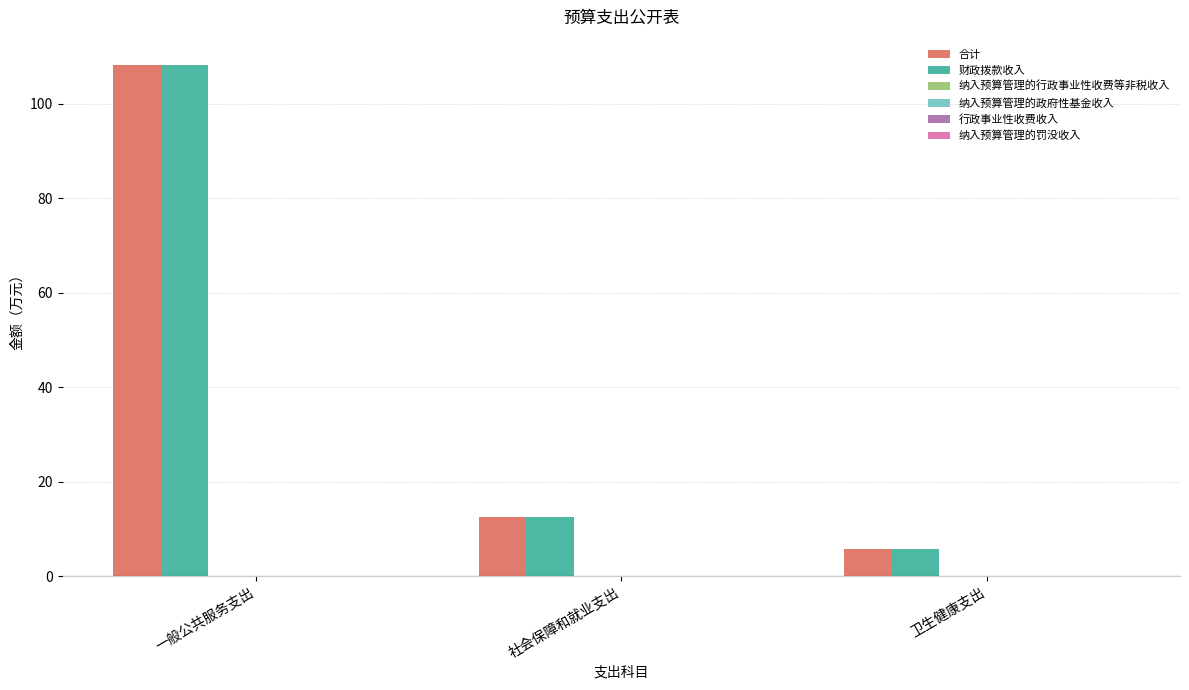

What is the minimum value for 财政拨款收入?

5.7